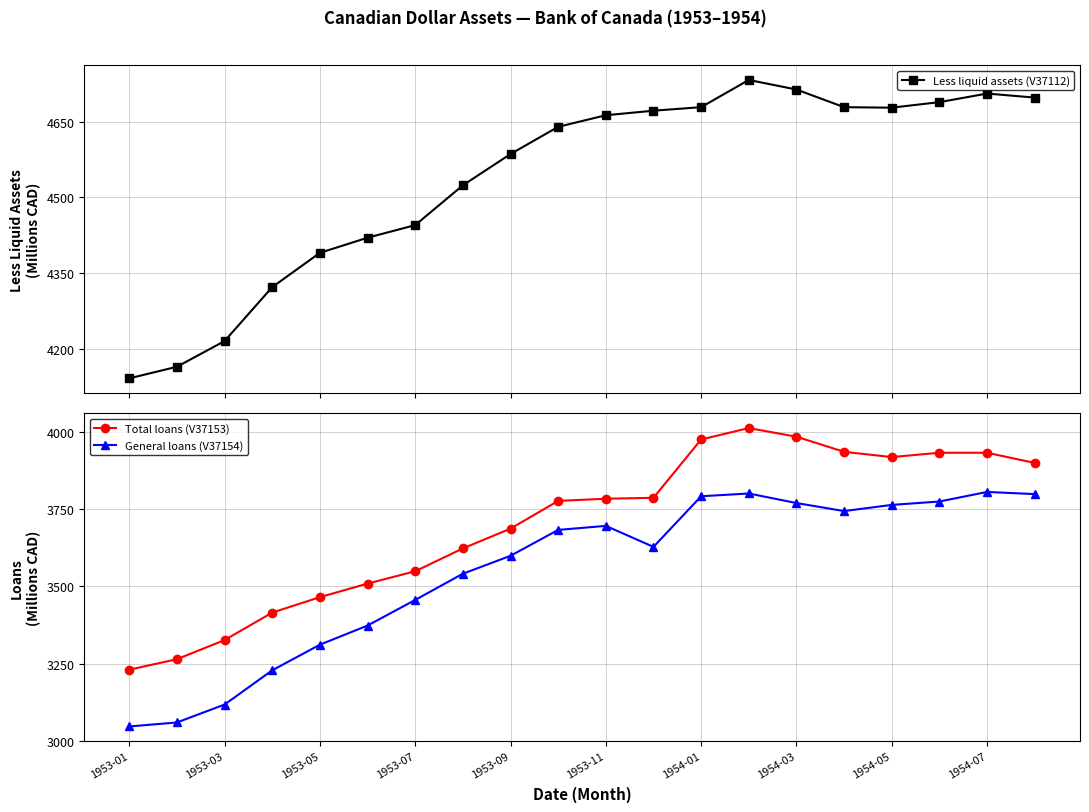

What is the value of the Less liquid assets (V37112) point at the 14th from the left?

4733